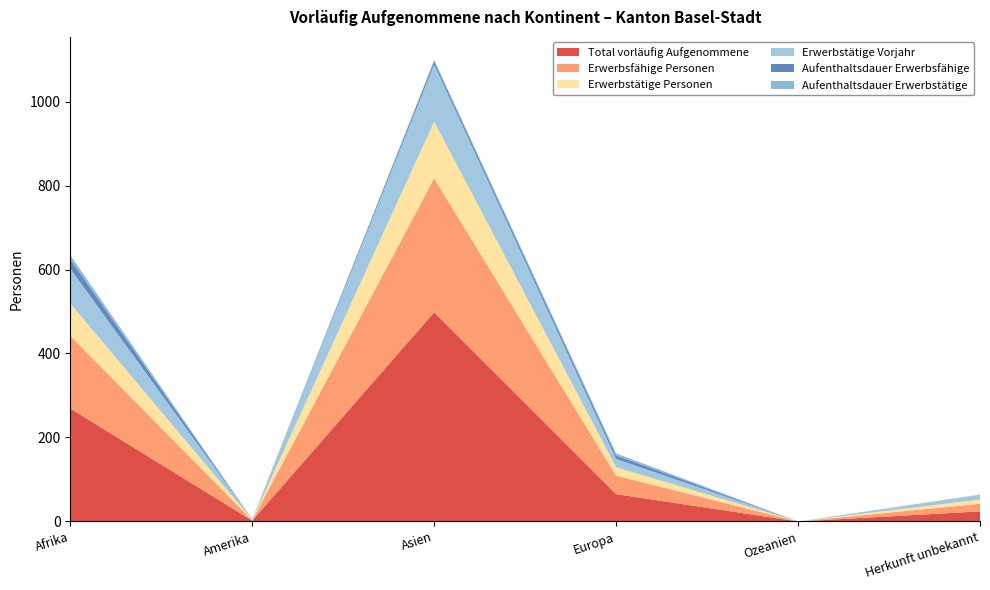

Reading left to right, list all the values displayed in this chart.

Total vorläufig Aufgenommene: Afrika=269	Amerika=2	Asien=498	Europa=65	Ozeanien=0	Herkunft unbekannt=24
Erwerbsfähige Personen: Afrika=173	Amerika=1	Asien=319	Europa=44	Ozeanien=0	Herkunft unbekannt=18
Erwerbstätige Personen: Afrika=77	Amerika=1	Asien=135	Europa=20	Ozeanien=0	Herkunft unbekannt=10
Erwerbstätige Vorjahr: Afrika=83	Amerika=1	Asien=136	Europa=20	Ozeanien=0	Herkunft unbekannt=12
Aufenthaltsdauer Erwerbsfähige: Afrika=22	Amerika=0	Asien=8	Europa=8	Ozeanien=0	Herkunft unbekannt=0
Aufenthaltsdauer Erwerbstätige: Afrika=10	Amerika=0	Asien=3	Europa=5	Ozeanien=0	Herkunft unbekannt=0